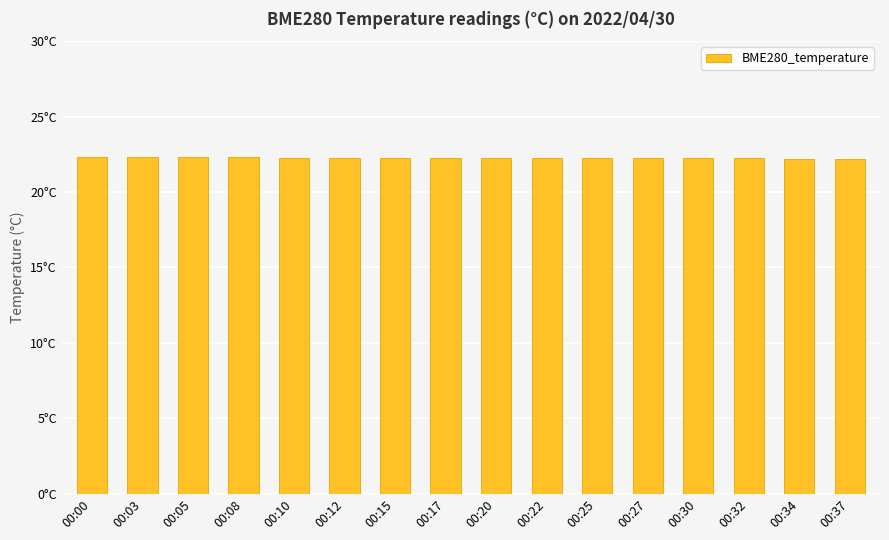

How many values are between 22 and 23?

16